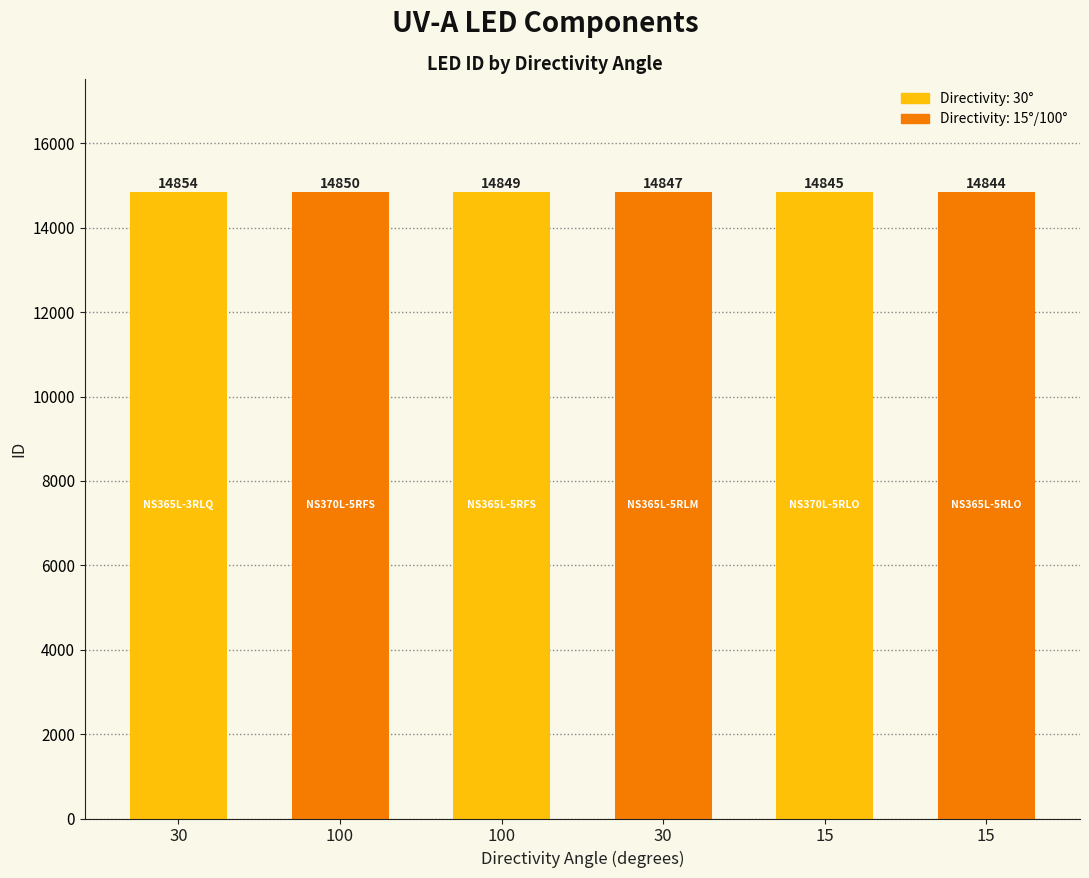

What is the sum of all values?

89089